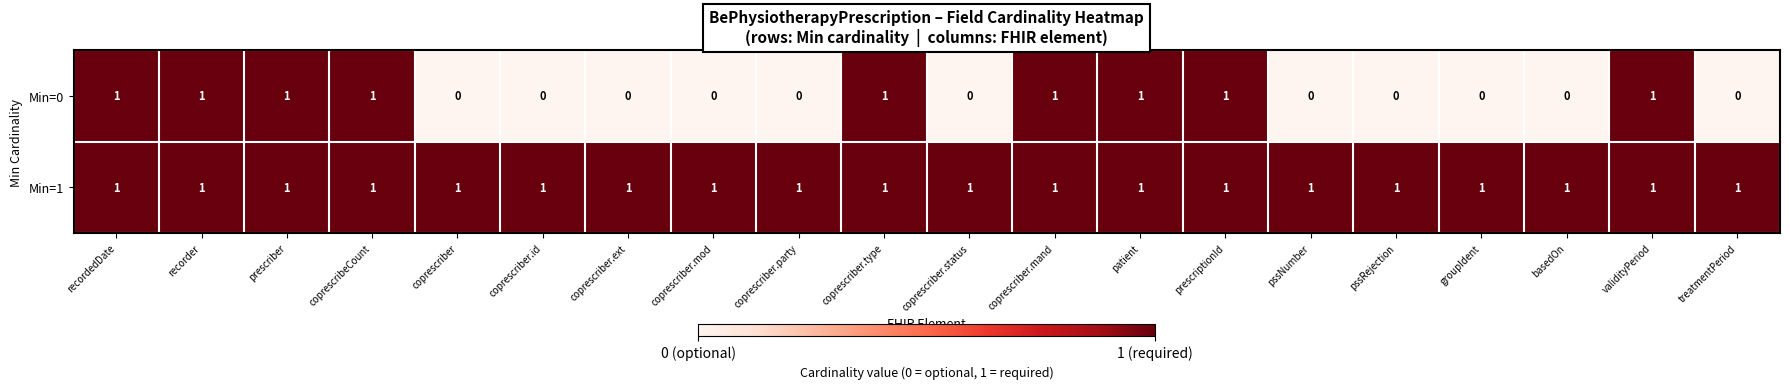

At how many categories does at least one series exceed 0?

20